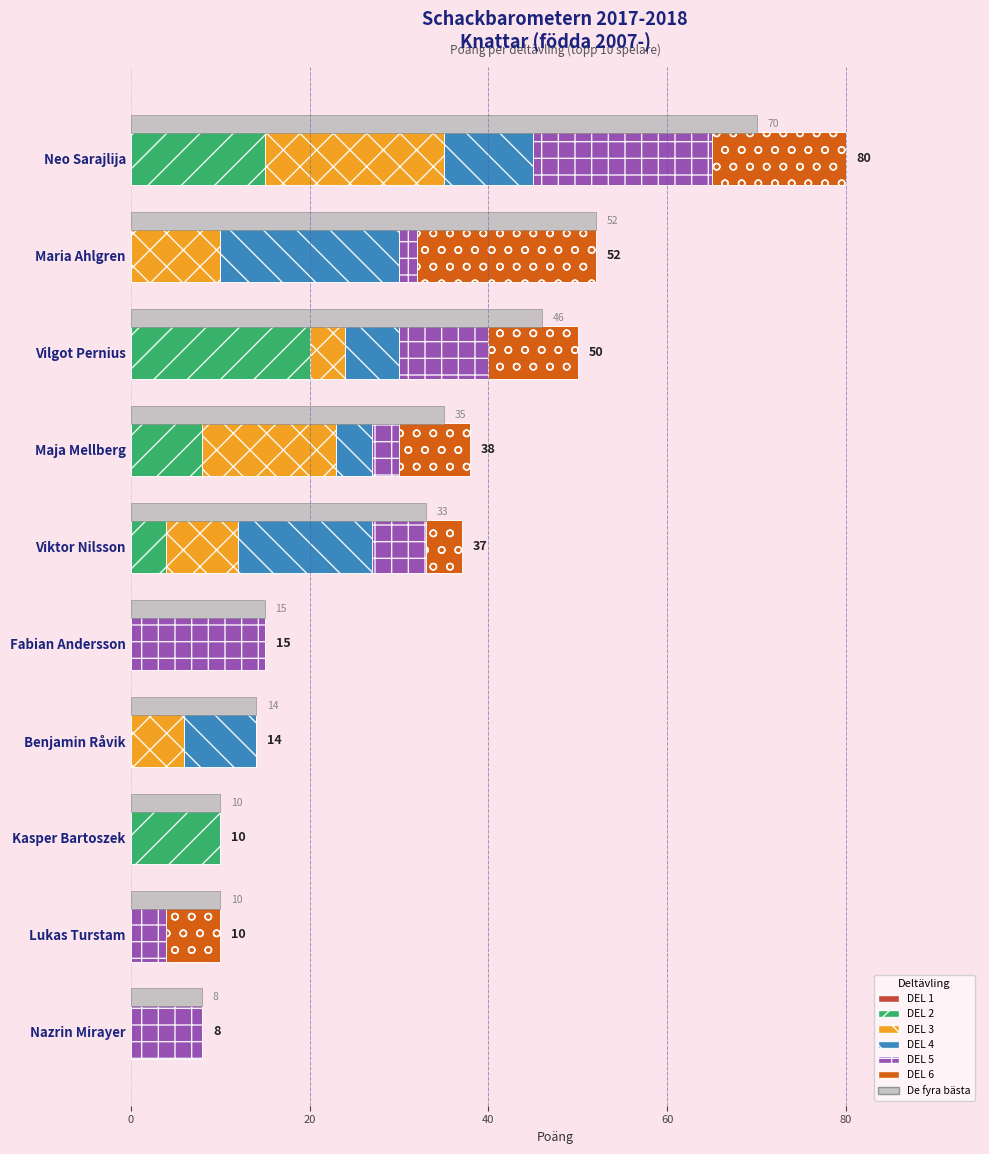

At which label does DEL 4 reach its minimum?

Fabian Andersson